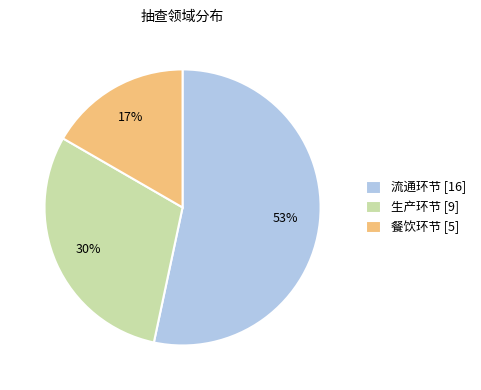

Which has a higher value, 生产环节 [9] or 流通环节 [16]?

流通环节 [16]